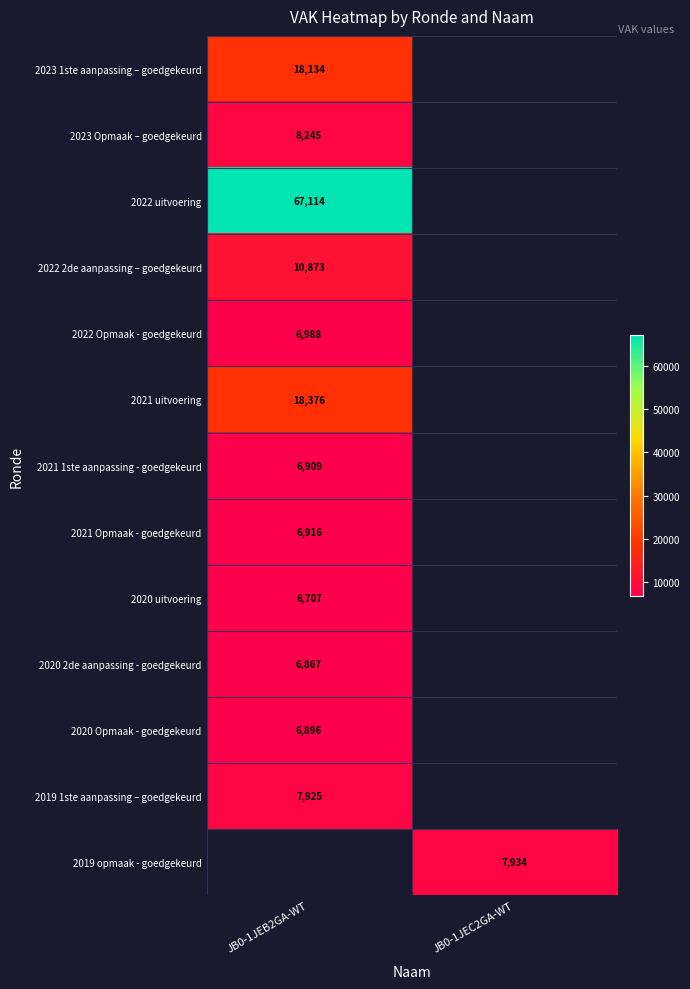

How many distinct data groups are displayed?

13